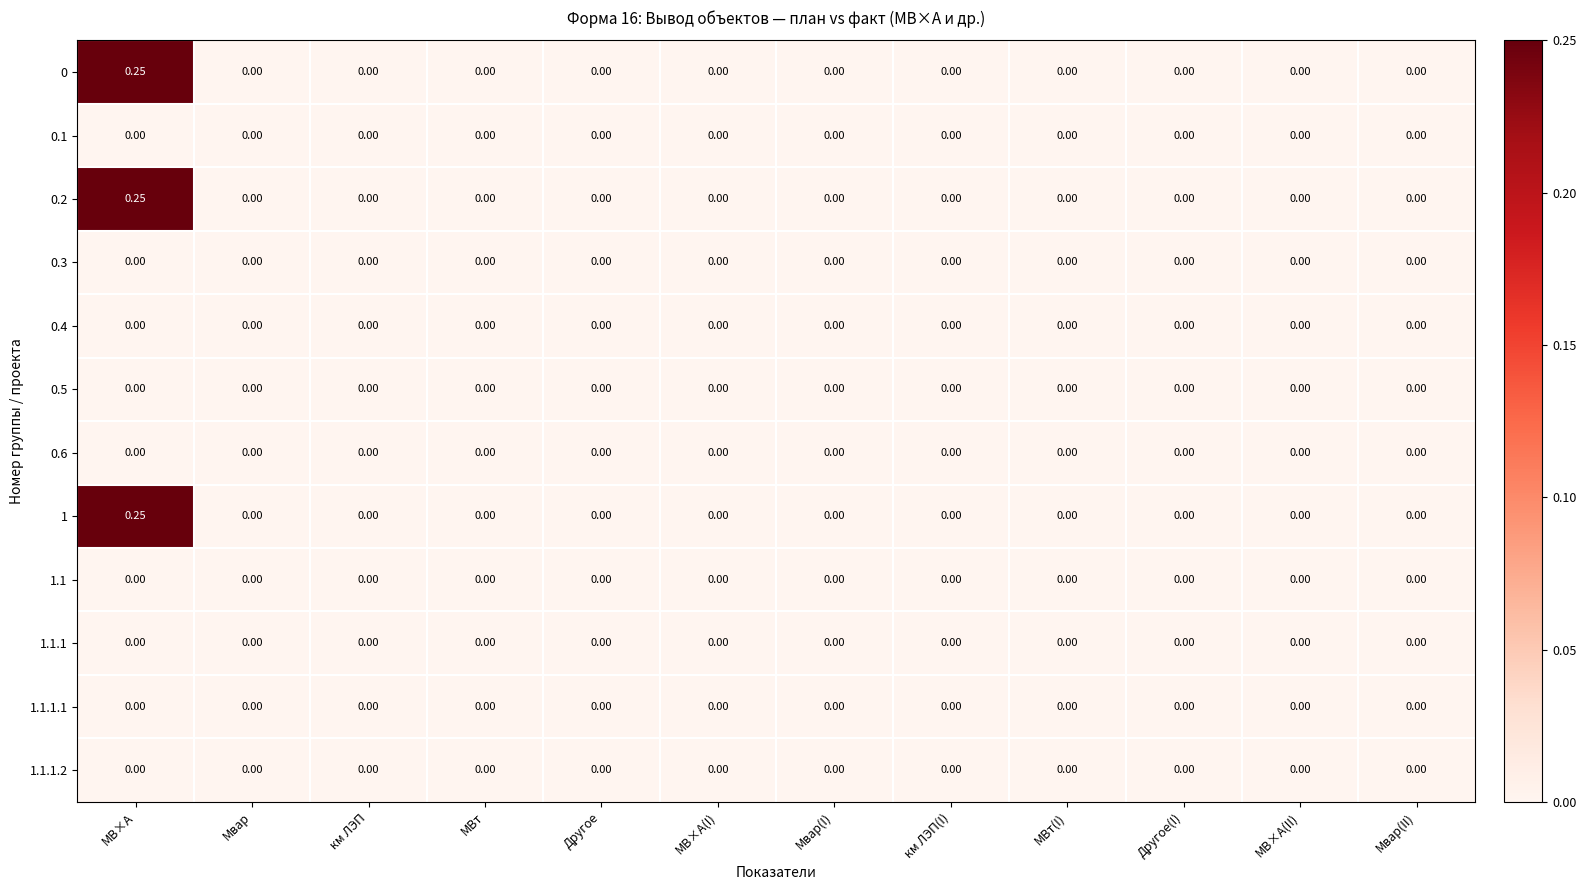

At which category is the sum across all series the highest?

МВ×А